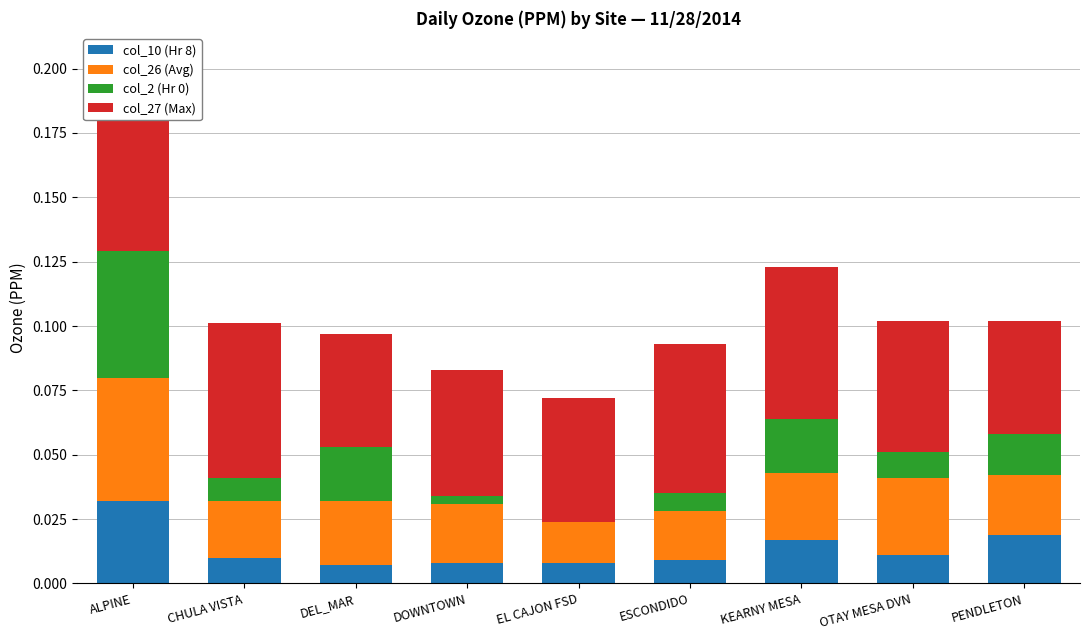

Is it true that col_10 (Hr 8) equals 0.0 at EL CAJON FSD?

True